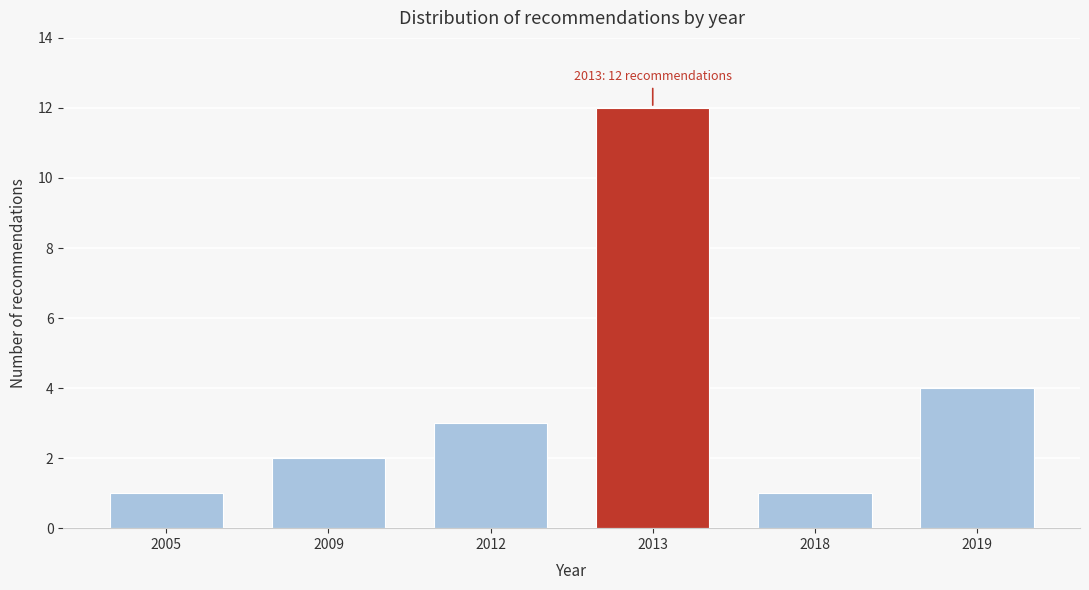

Reading left to right, list all the values displayed in this chart.

1	2	3	12	1	4